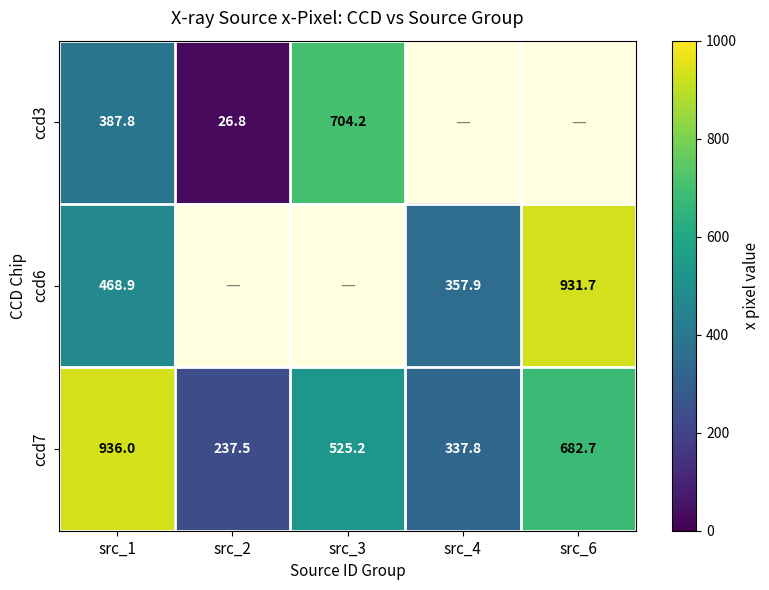

At how many categories does at least one series exceed 602?

3